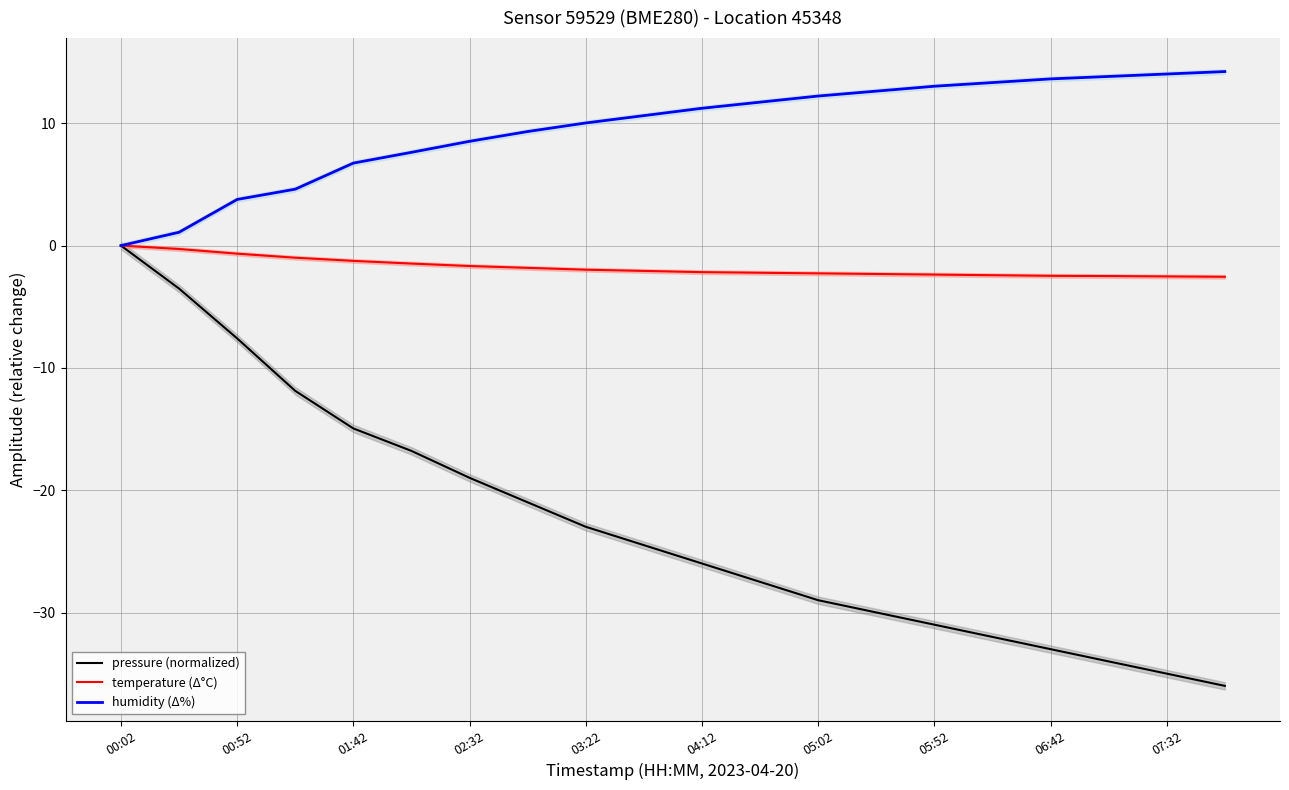

The value of pressure (normalized) at 05:02 is -29.0. True or false?

True